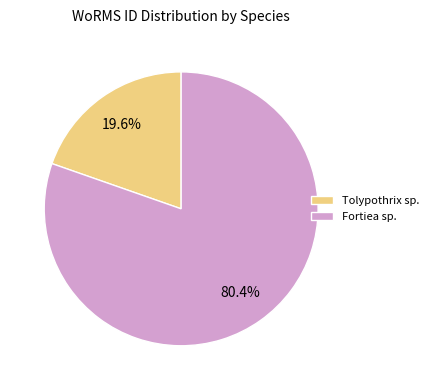

Approximately how many times larger is the value at Fortiea sp. compared to Tolypothrix sp.?

4.1